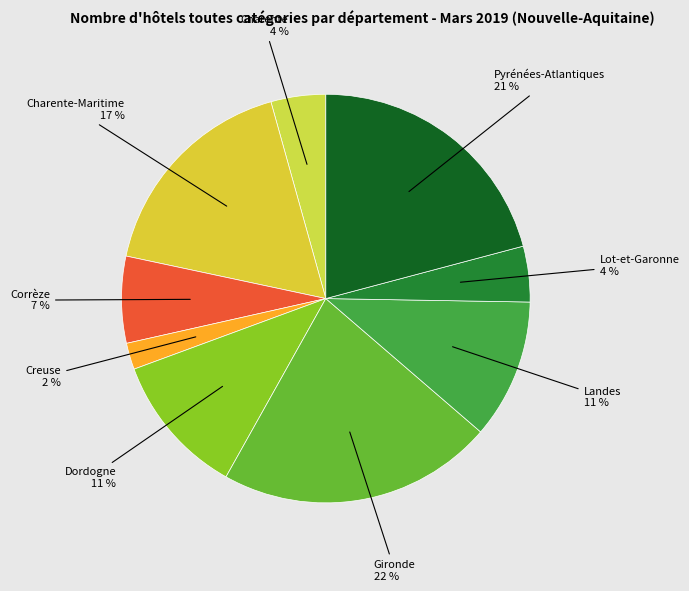

Do Lot-et-Garonne and Charente together represent more than half of the pie?

No